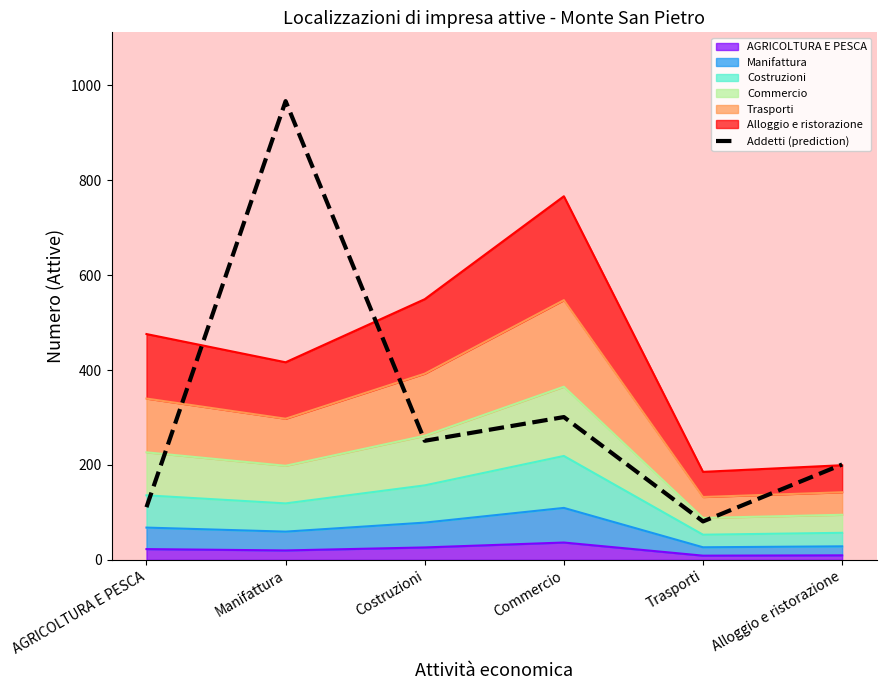

Reading left to right, list all the values displayed in this chart.

111	967	251	301	81	201